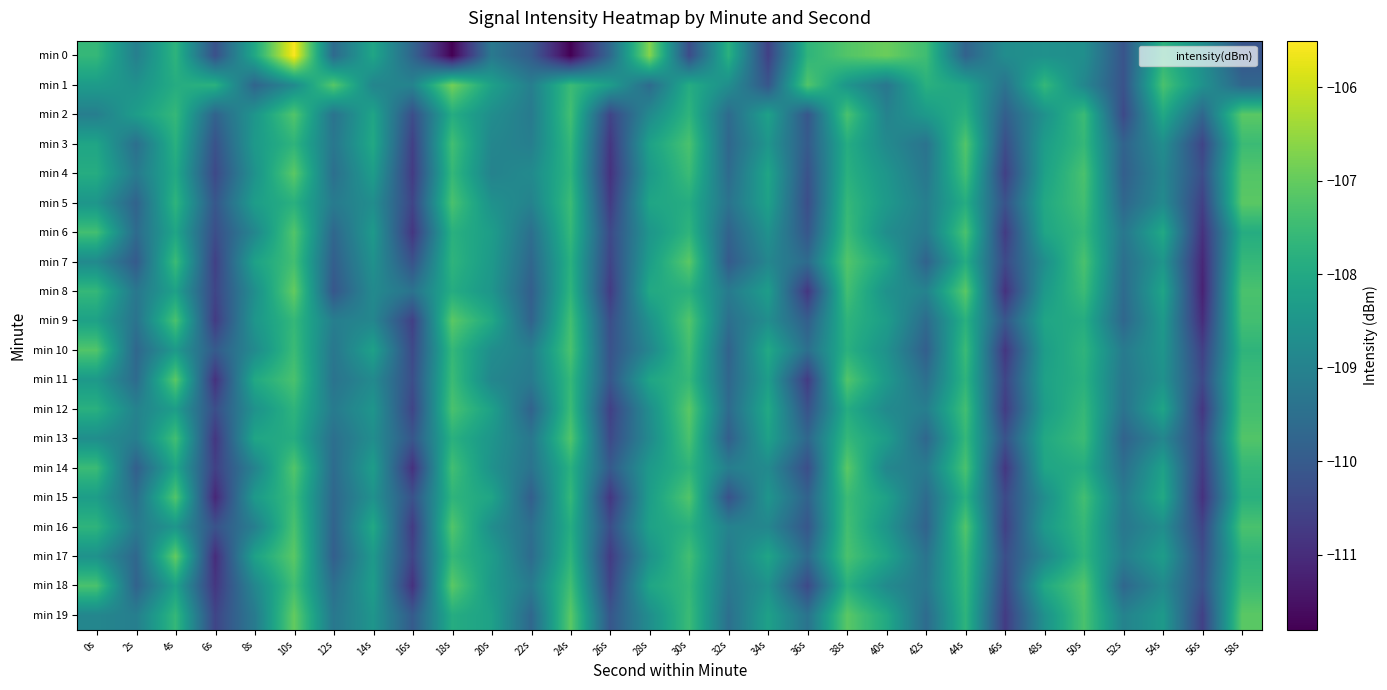

List the series in order of their peak value, highest first.

min 0, min 1, min 8, min 17, min 19, min 2, min 4, min 5, min 7, min 9, min 11, min 12, min 14, min 18, min 3, min 6, min 10, min 13, min 15, min 16